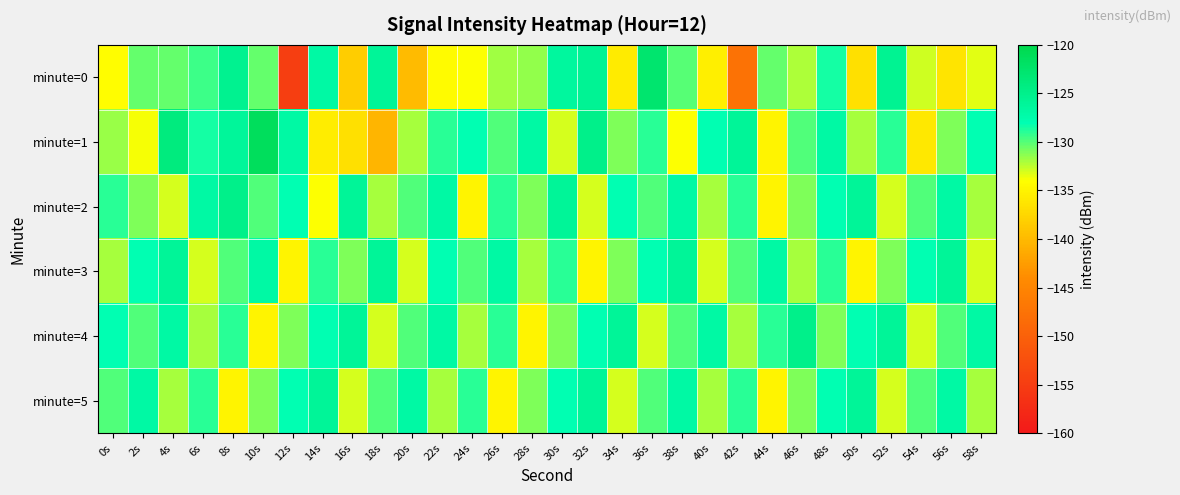

Reading left to right, what are all the values shown in this chart?

minute=0: 0s=-134.1	2s=-130.5	4s=-130.5	6s=-129.4	8s=-125.4	10s=-130.3	12s=-154.8	14s=-127.0	16s=-138.4	18s=-126.1	20s=-139.9	22s=-134.4	24s=-133.9	26s=-131.8	28s=-131.6	30s=-126.5	32s=-125.7	34s=-135.8	36s=-122.8	38s=-130.1	40s=-135.3	42s=-147.6	44s=-130.4	46s=-132.1	48s=-128.4	50s=-136.7	52s=-125.5	54s=-132.9	56s=-136.3	58s=-133.4
minute=1: 0s=-131.6	2s=-133.9	4s=-123.9	6s=-128.6	8s=-126.1	10s=-121.3	12s=-126.9	14s=-135.5	16s=-136.6	18s=-140.4	20s=-132.0	22s=-129.0	24s=-128.0	26s=-130.0	28s=-127.0	30s=-133.0	32s=-125.0	34s=-131.0	36s=-129.0	38s=-134.0	40s=-128.0	42s=-126.0	44s=-135.0	46s=-130.0	48s=-127.0	50s=-132.0	52s=-129.0	54s=-136.0	56s=-131.0	58s=-128.0
minute=2: 0s=-129.0	2s=-131.0	4s=-133.0	6s=-127.0	8s=-125.0	10s=-130.0	12s=-128.0	14s=-134.0	16s=-126.0	18s=-132.0	20s=-130.0	22s=-127.0	24s=-135.0	26s=-129.0	28s=-131.0	30s=-126.0	32s=-133.0	34s=-128.0	36s=-130.0	38s=-127.0	40s=-132.0	42s=-129.0	44s=-135.0	46s=-131.0	48s=-128.0	50s=-126.0	52s=-133.0	54s=-130.0	56s=-127.0	58s=-132.0
minute=3: 0s=-132.0	2s=-128.0	4s=-126.0	6s=-133.0	8s=-130.0	10s=-127.0	12s=-135.0	14s=-129.0	16s=-131.0	18s=-126.0	20s=-133.0	22s=-128.0	24s=-130.0	26s=-127.0	28s=-132.0	30s=-129.0	32s=-135.0	34s=-131.0	36s=-128.0	38s=-126.0	40s=-133.0	42s=-130.0	44s=-127.0	46s=-132.0	48s=-129.0	50s=-135.0	52s=-131.0	54s=-128.0	56s=-126.0	58s=-133.0
minute=4: 0s=-128.0	2s=-130.0	4s=-127.0	6s=-132.0	8s=-129.0	10s=-135.0	12s=-131.0	14s=-128.0	16s=-126.0	18s=-133.0	20s=-130.0	22s=-127.0	24s=-132.0	26s=-129.0	28s=-135.0	30s=-131.0	32s=-128.0	34s=-126.0	36s=-133.0	38s=-130.0	40s=-127.0	42s=-132.0	44s=-129.0	46s=-125.0	48s=-131.0	50s=-128.0	52s=-126.0	54s=-133.0	56s=-130.0	58s=-127.0
minute=5: 0s=-130.0	2s=-127.0	4s=-132.0	6s=-129.0	8s=-135.0	10s=-131.0	12s=-128.0	14s=-126.0	16s=-133.0	18s=-130.0	20s=-127.0	22s=-132.0	24s=-129.0	26s=-135.0	28s=-131.0	30s=-128.0	32s=-126.0	34s=-133.0	36s=-130.0	38s=-127.0	40s=-132.0	42s=-129.0	44s=-135.0	46s=-131.0	48s=-128.0	50s=-126.0	52s=-133.0	54s=-130.0	56s=-127.0	58s=-132.0